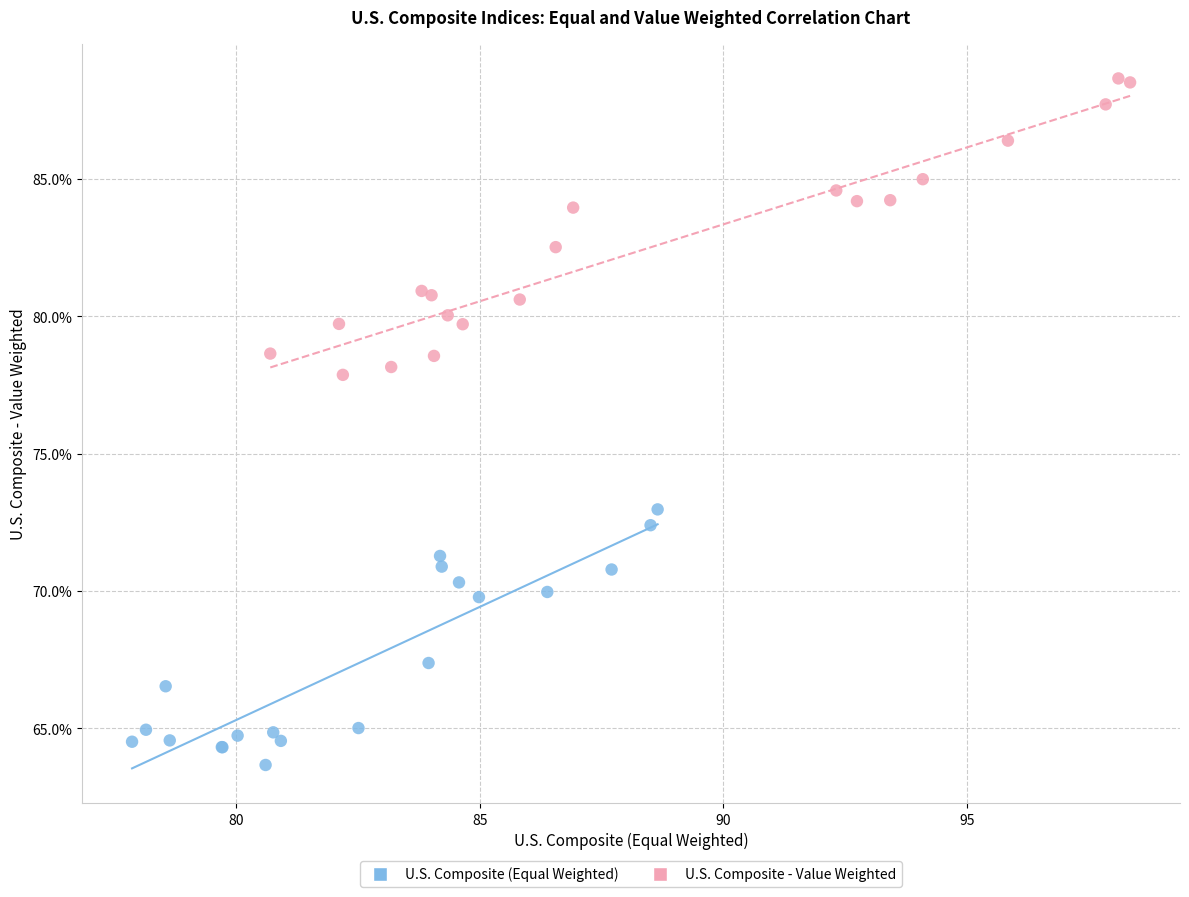

Which series contains the lowest Y value?

U.S. Composite (Equal Weighted)